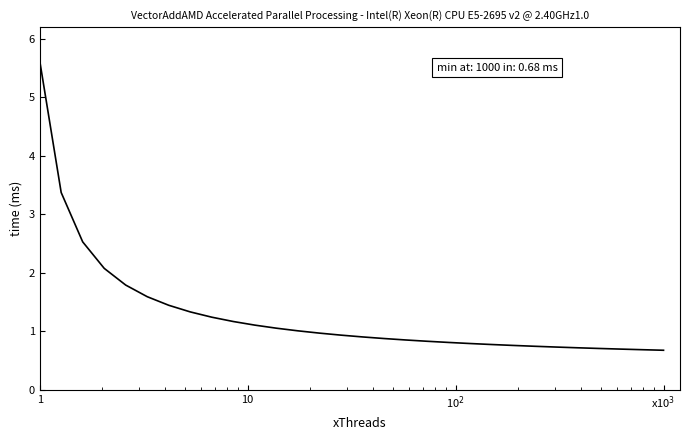

What is the difference between the maximum and minimum values?

5.0